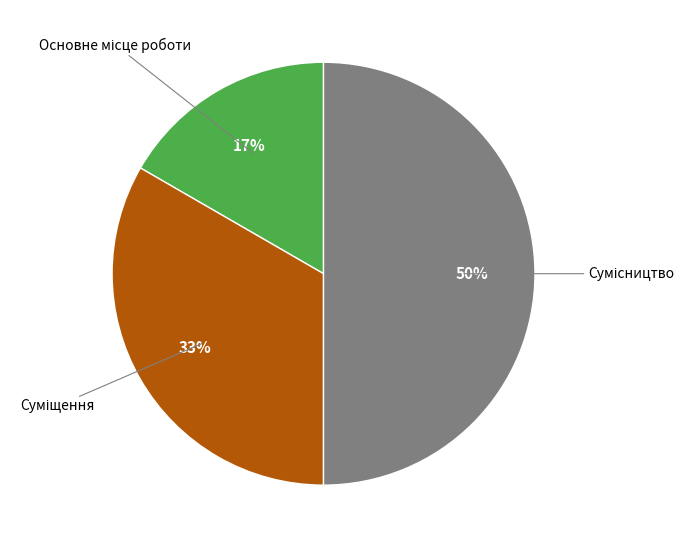

Count the number of slices in the pie.

3